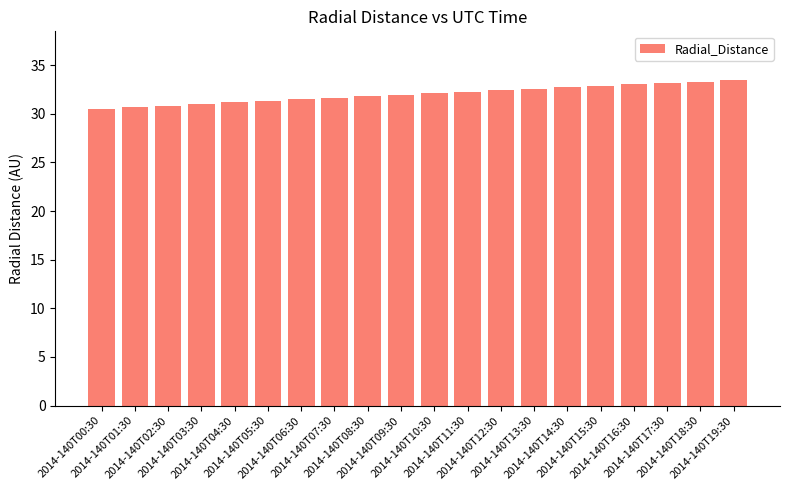

True or false: the data shows 31.0 at 2014-140T03:30.

True